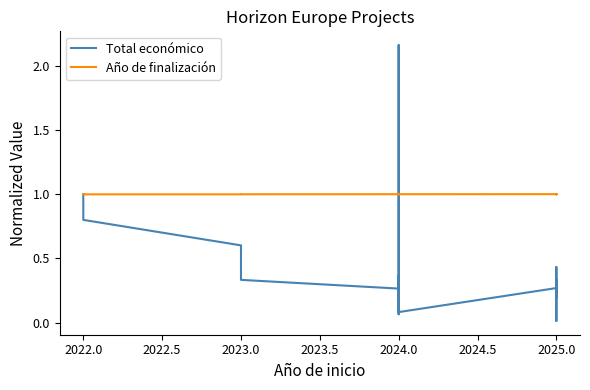

At which category does Total económico reach its first local valley?

2024.0